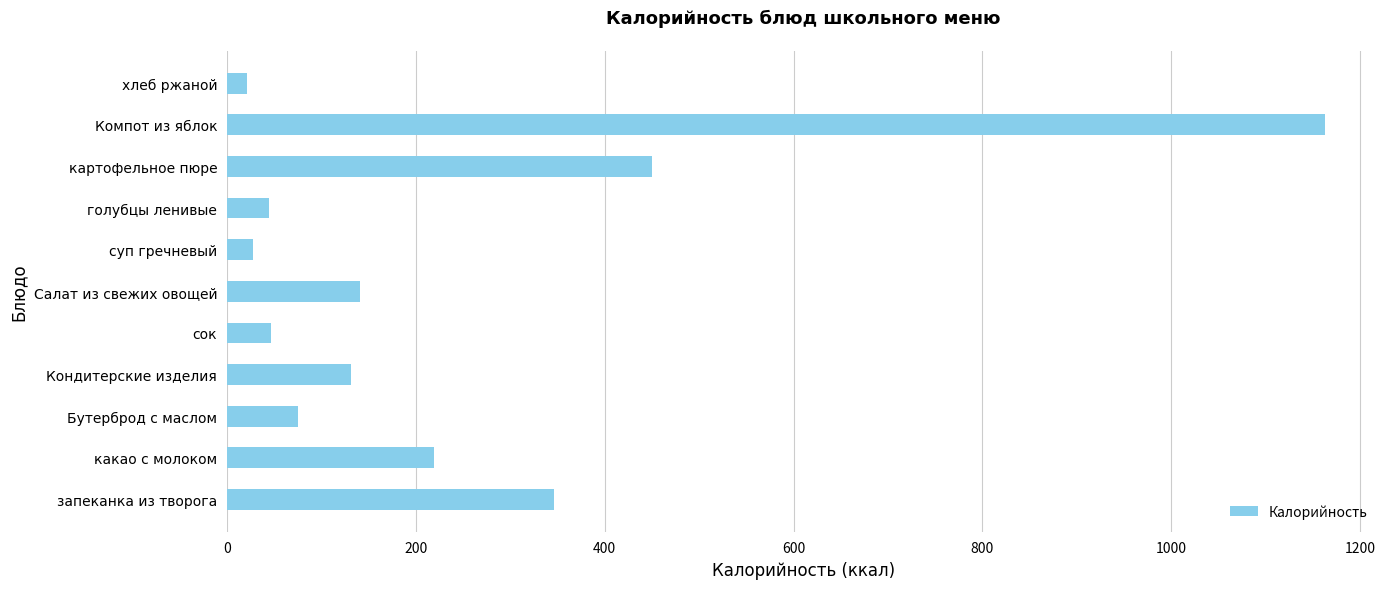

What is the smallest value displayed?

21.4